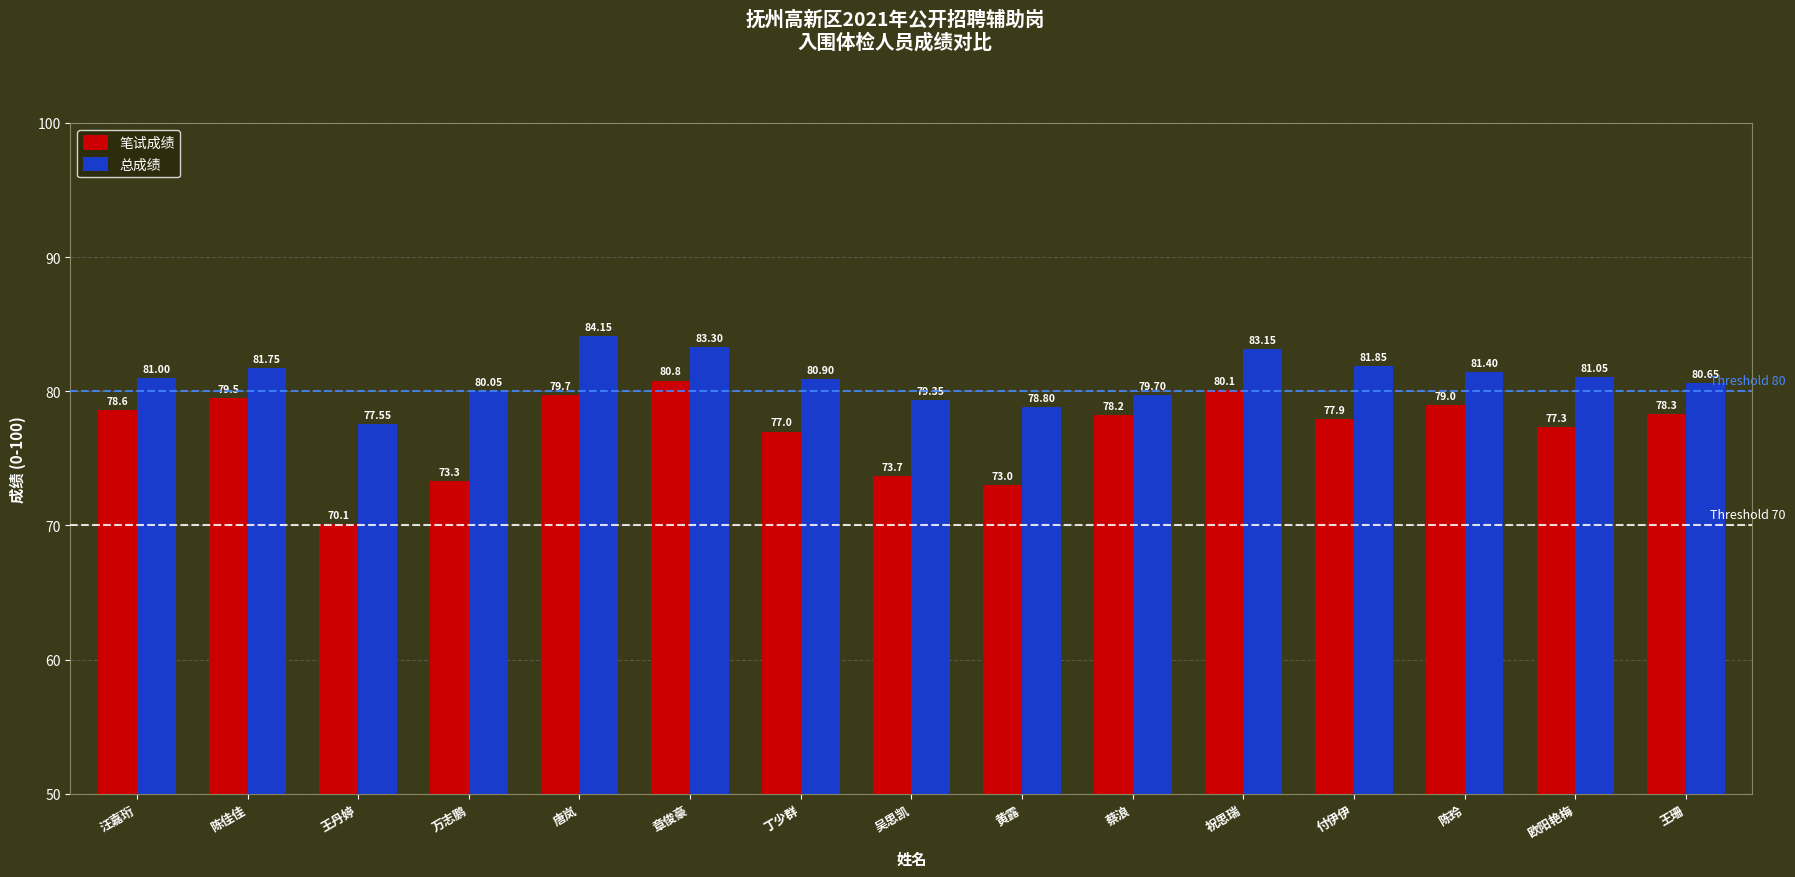

Which series changed the most between 吴思凯 and 欧阳艳梅?

笔试成绩